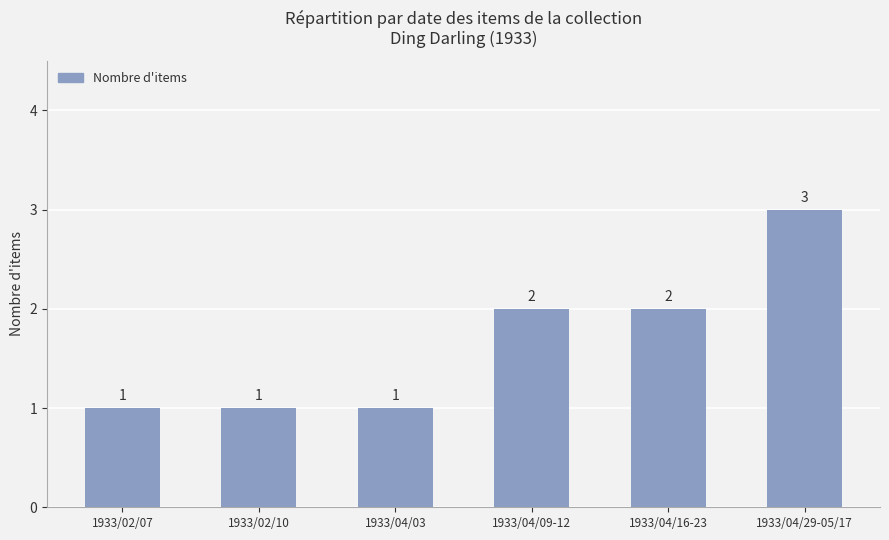

What is the maximum value shown in the chart?

3